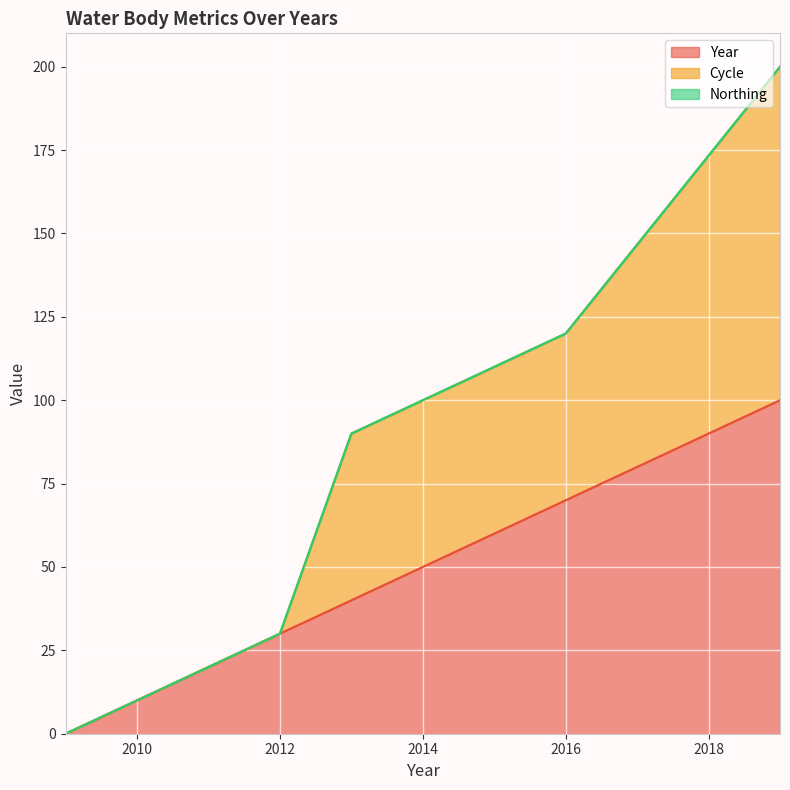

What is the difference between the Year values at 2011 and 2013?

20